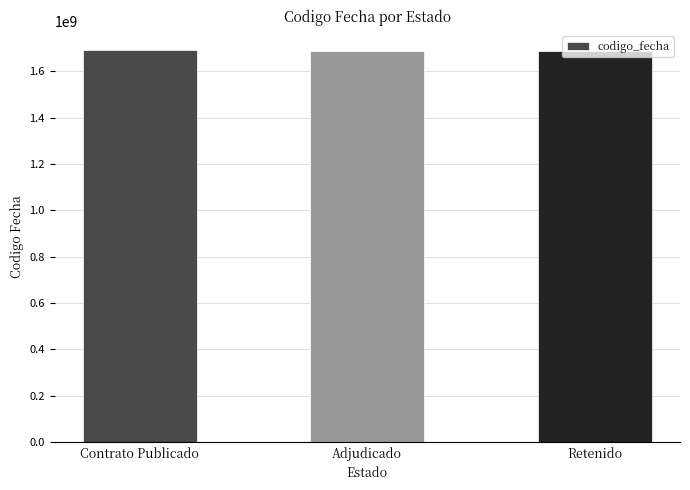

What position from the left is Adjudicado?

2